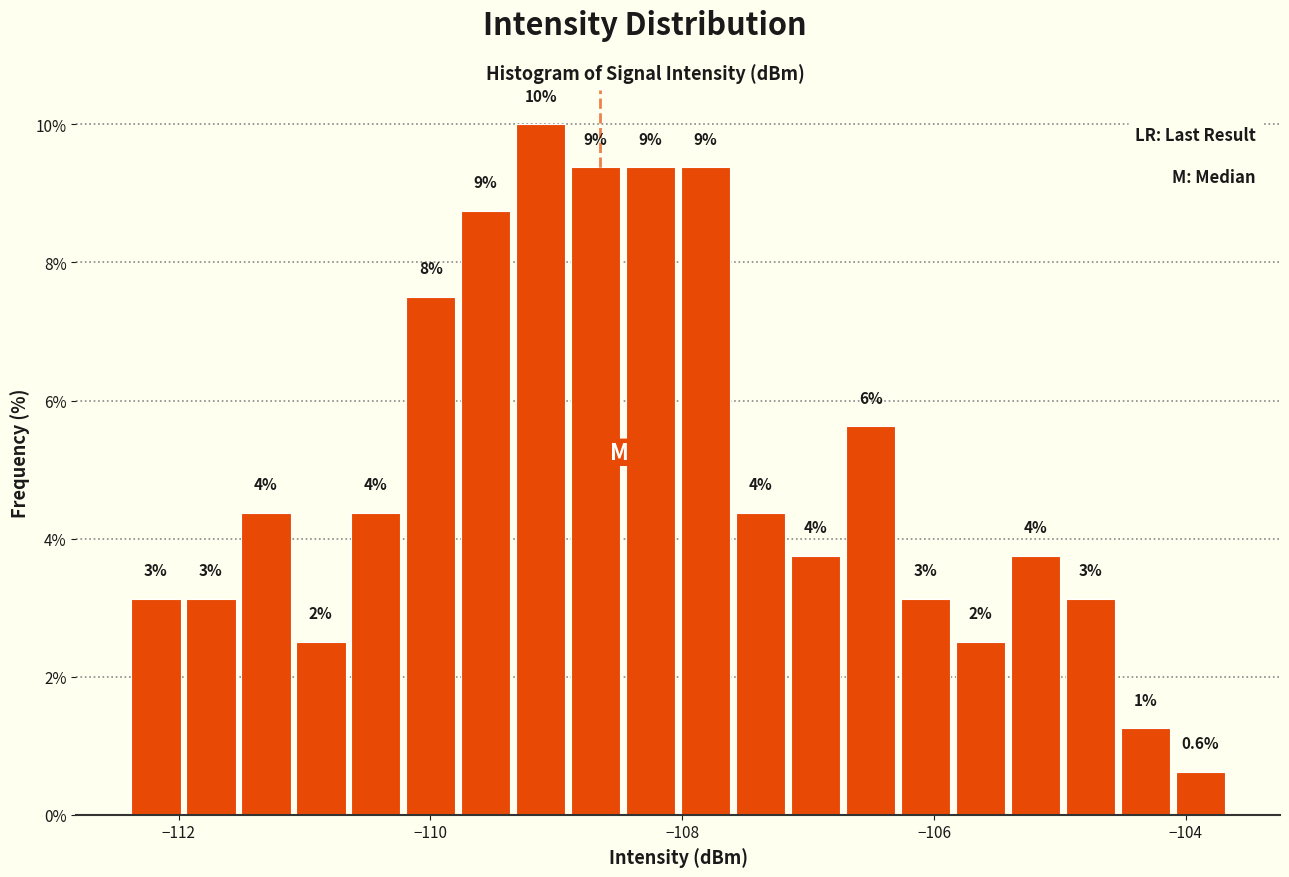

Read against the x-axis, roughly where is the centre of the tallest bar?

-109.2